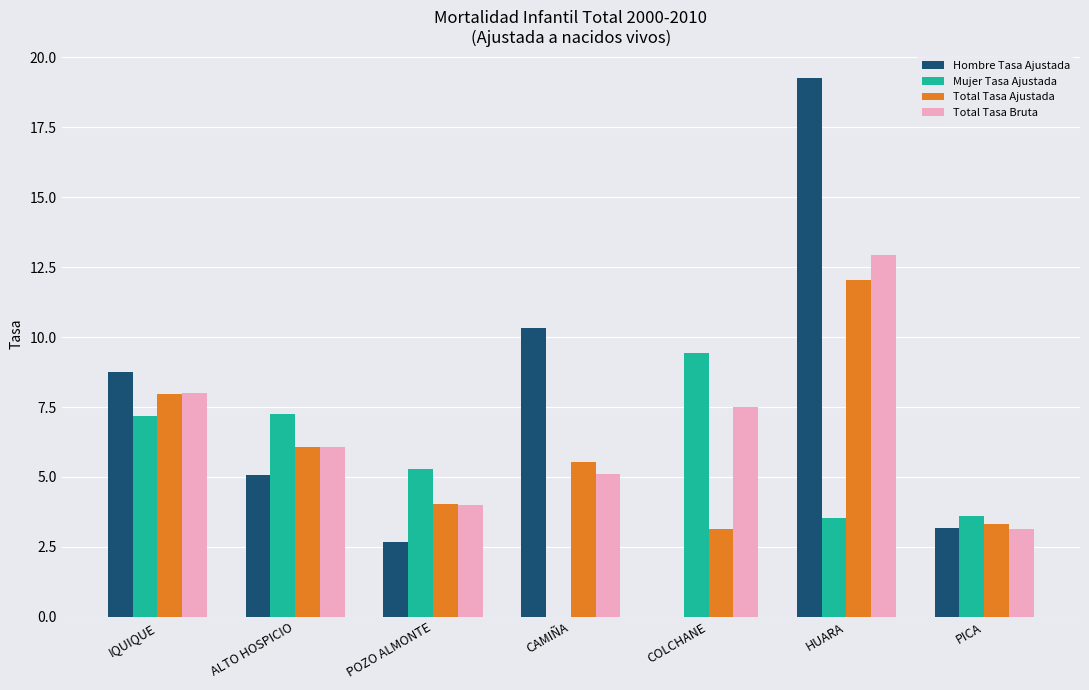

Are the bars horizontal?

No